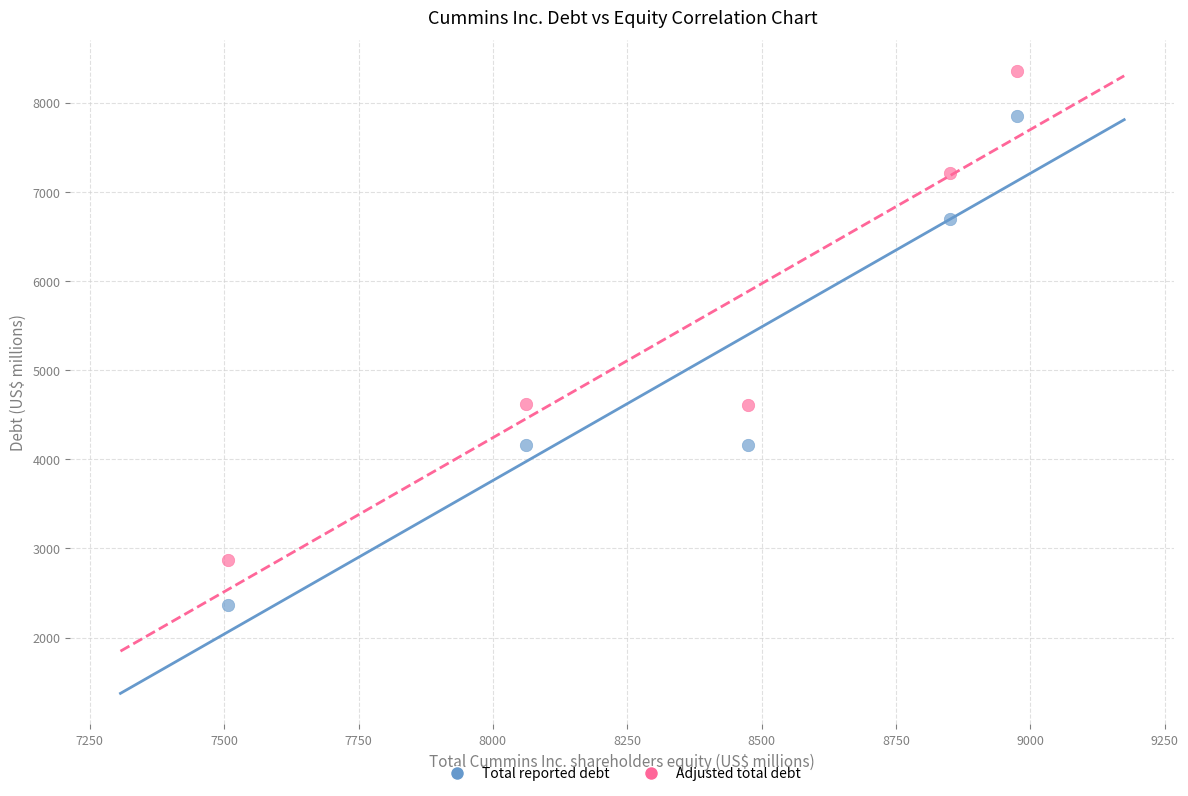

What are all the series names shown in the legend?

Total reported debt, Adjusted total debt